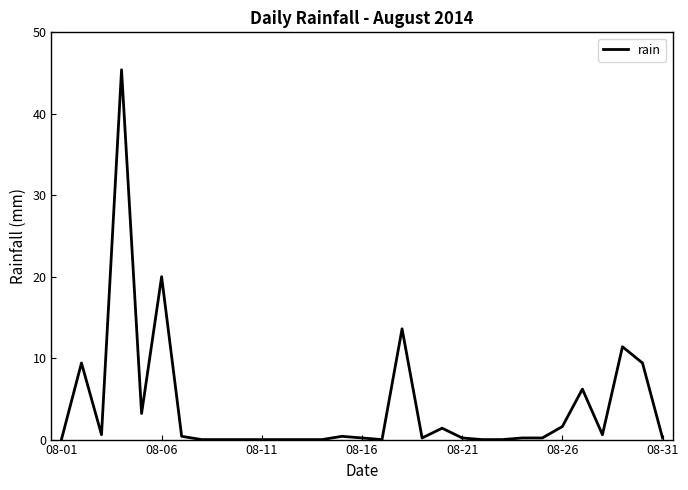

What is the difference between the maximum and minimum values?

45.4